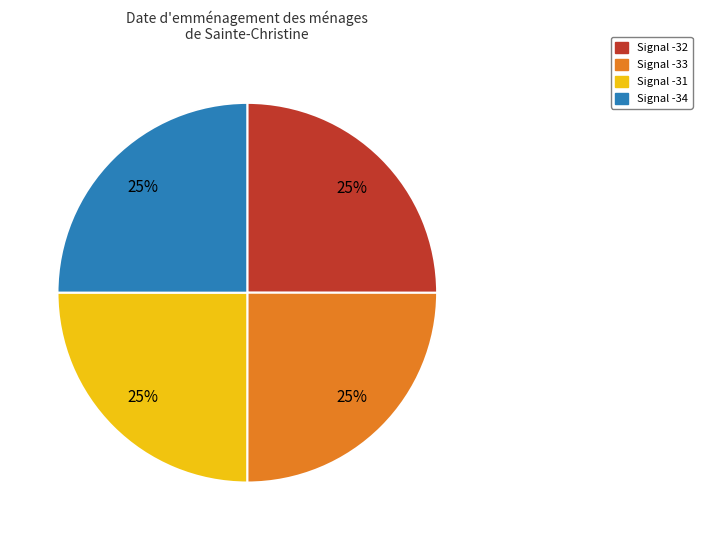

Does any single category account for the majority?

No